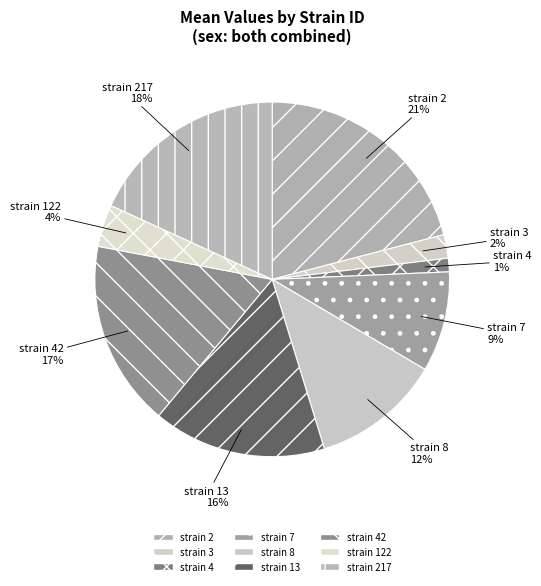

Rank the categories by value from highest to lowest.

2, 217, 42, 13, 8, 7, 122, 3, 4